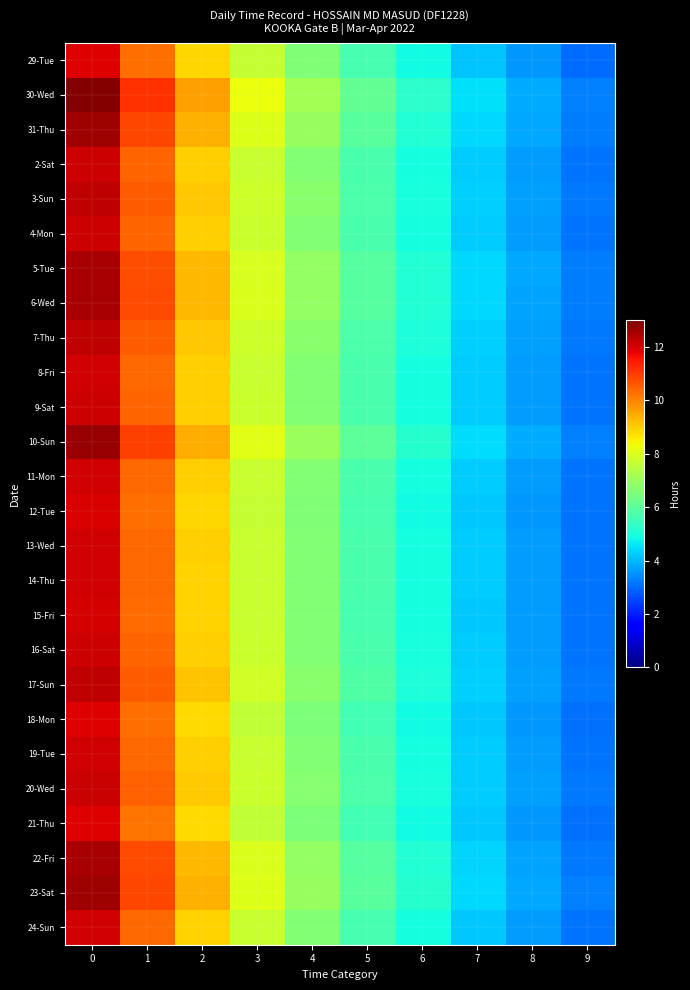

What is the difference between the highest and lowest values at 8?

0.3